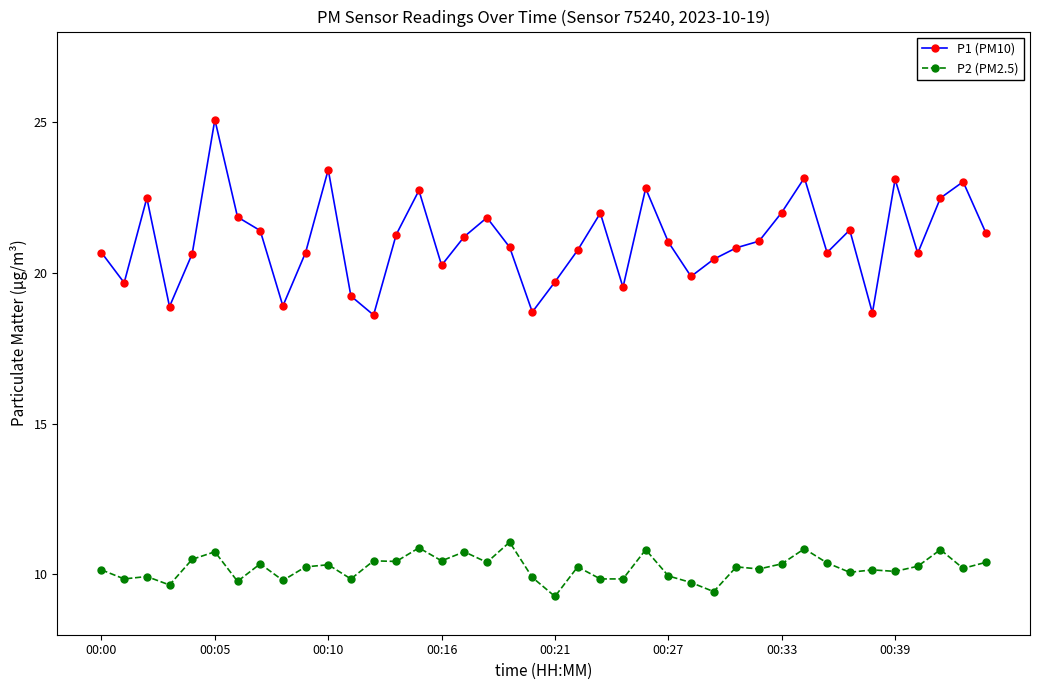

Count the number of categories in the chart.

40